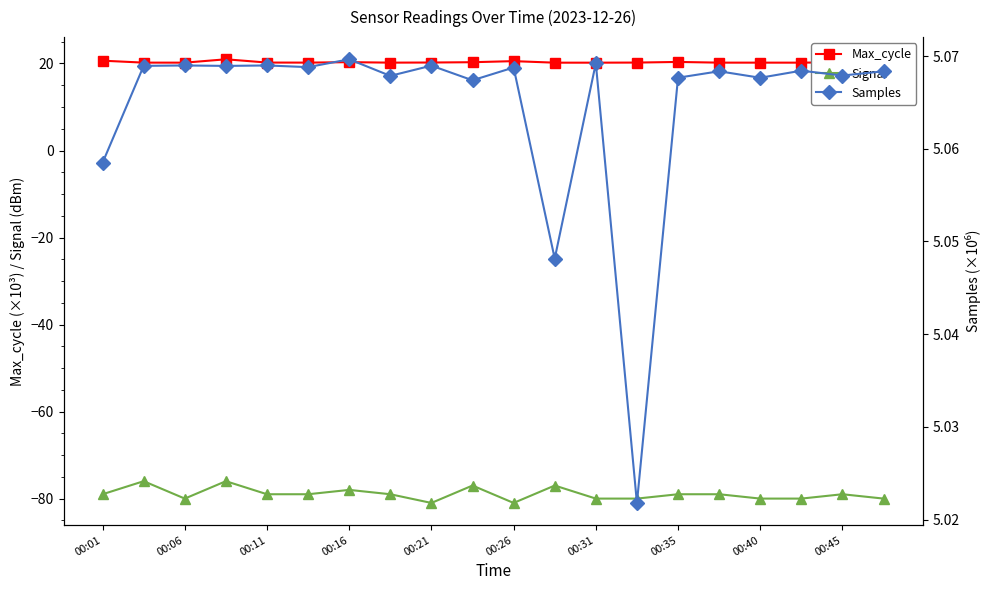

What is the value of the Samples point at the 7th from the left?

5.1